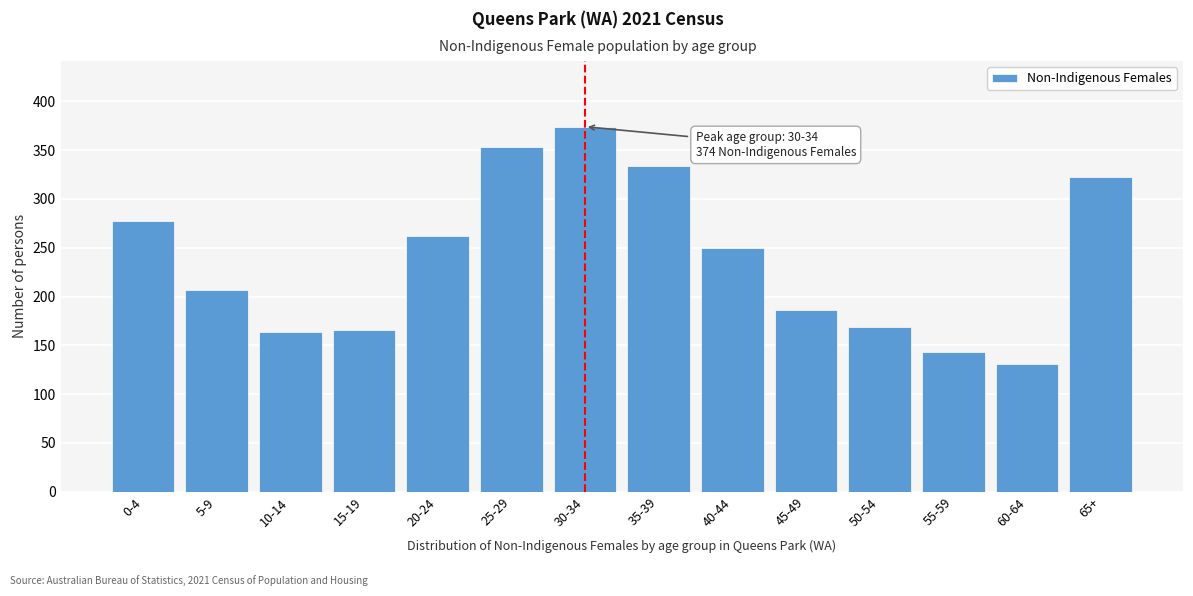

Reading right to left, list all the values displayed in this chart.

65+=322	60-64=131	55-59=143	50-54=169	45-49=186	40-44=250	35-39=334	30-34=374	25-29=353	20-24=262	15-19=166	10-14=164	5-9=207	0-4=277